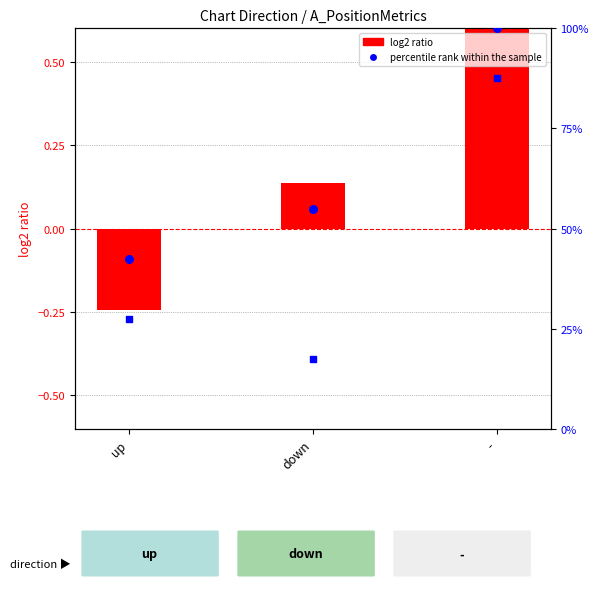

Which series reaches the maximum Y coordinate?

percentile rank within the sample